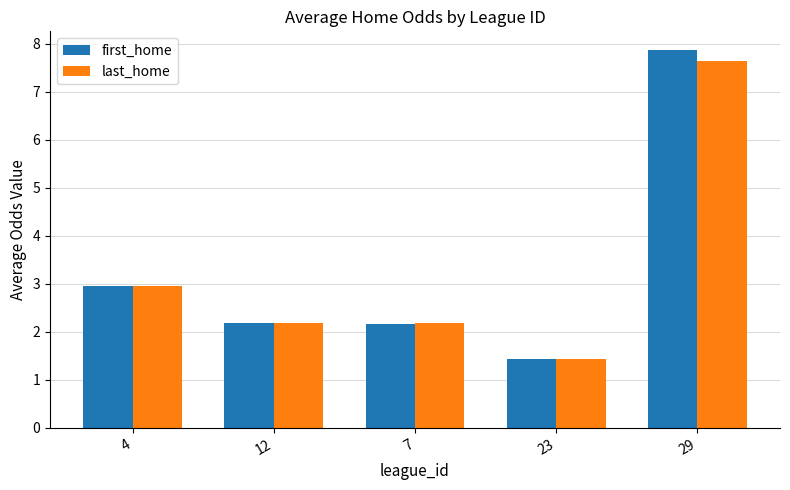

Which series has the widest spread of values?

first_home